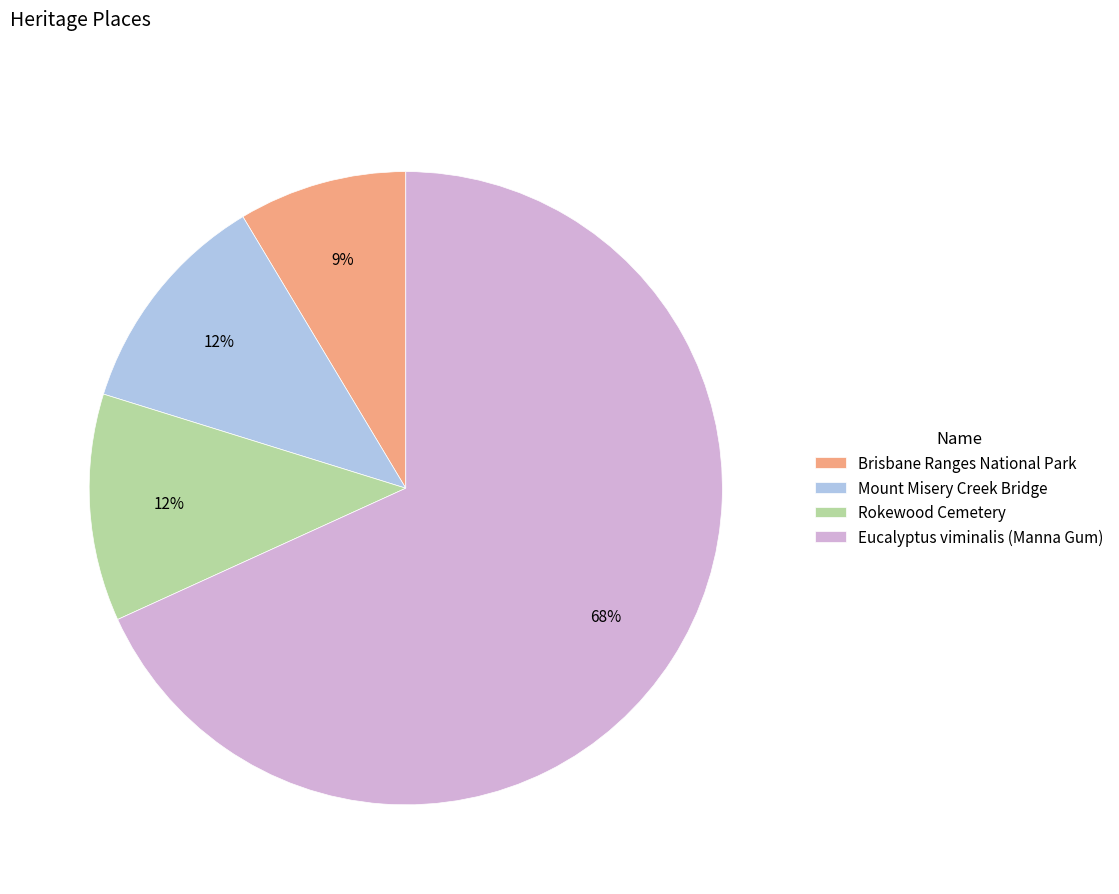

Is the sum of Brisbane Ranges National Park and Rokewood Cemetery greater than half?

No